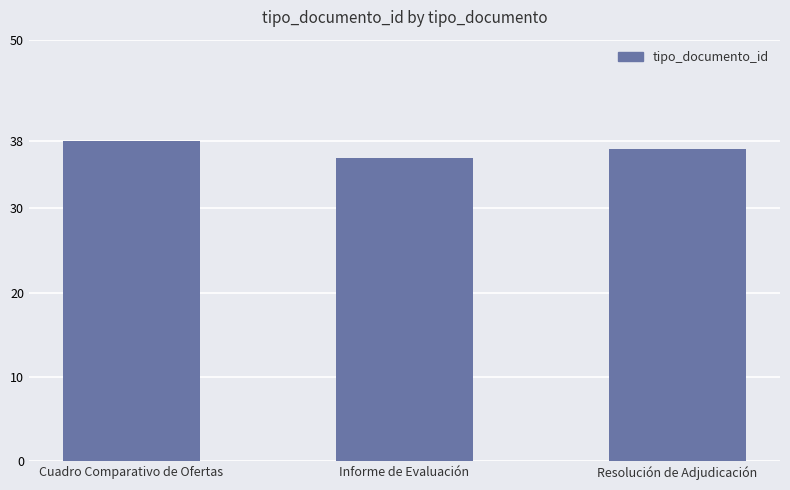

What is the label of the 2nd bar from the right?

Informe de Evaluación